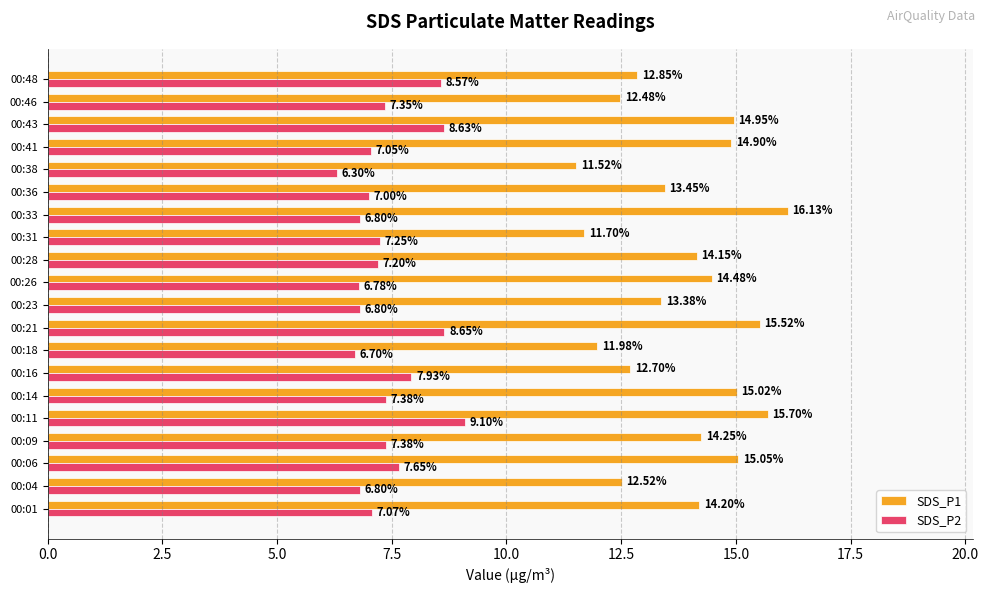

Rank the categories by SDS_P1 value from lowest to highest.

00:38, 00:31, 00:18, 00:46, 00:04, 00:16, 00:48, 00:23, 00:36, 00:28, 00:01, 00:09, 00:26, 00:41, 00:43, 00:14, 00:06, 00:21, 00:11, 00:33